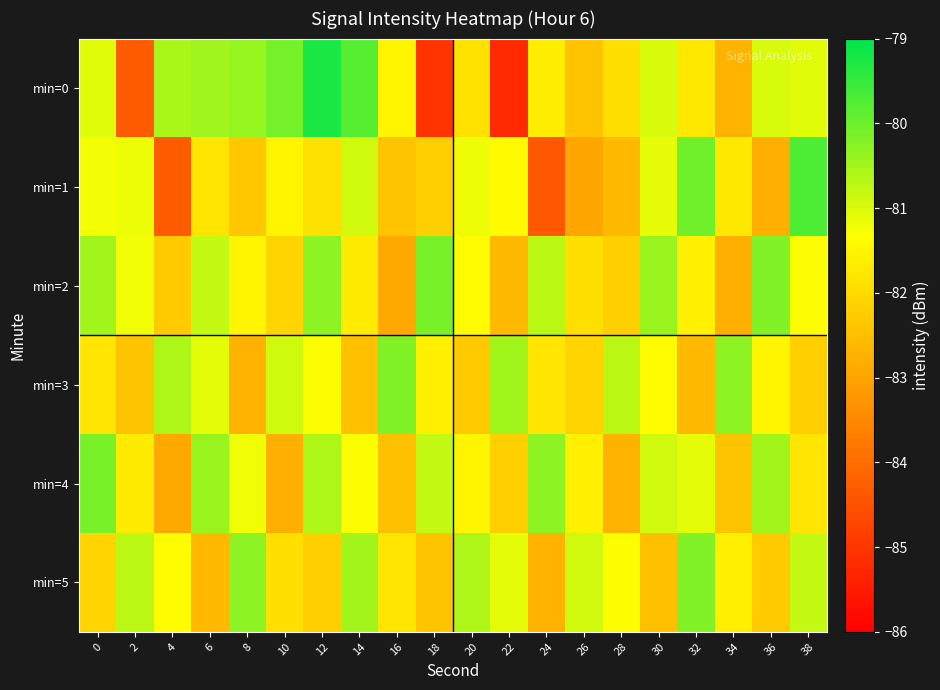

What is the total value across all series at 0?

-486.8